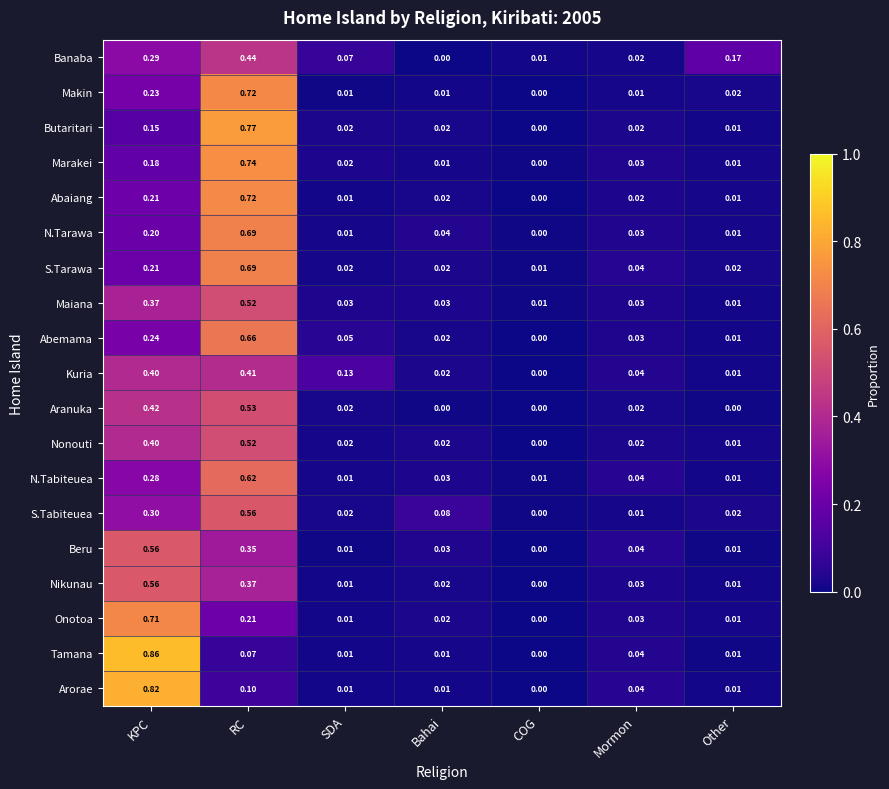

Where is N.Tarawa nearest to the value 0?

COG